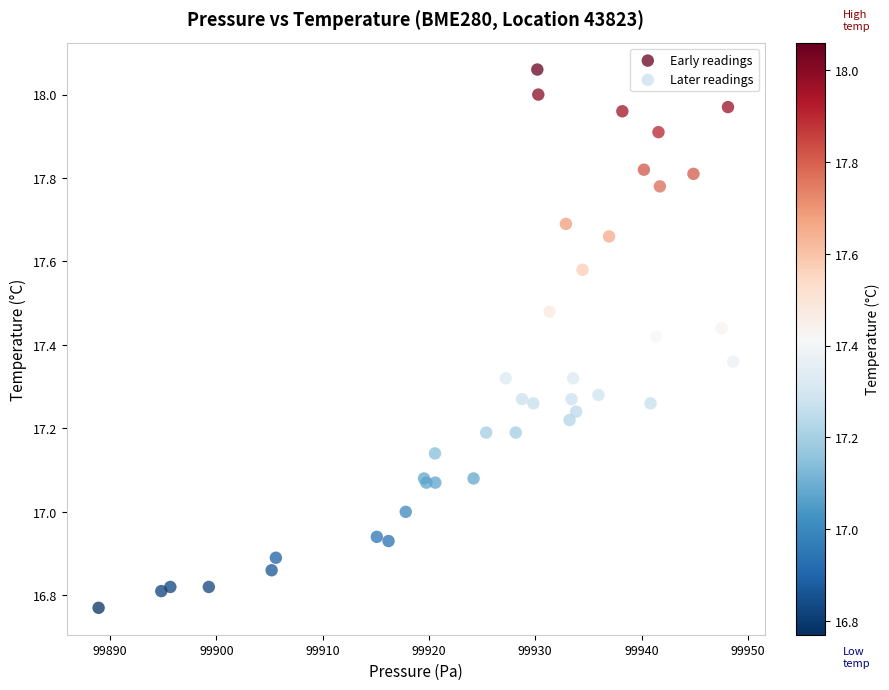

Which series has the largest Y range (max minus min)?

Early readings